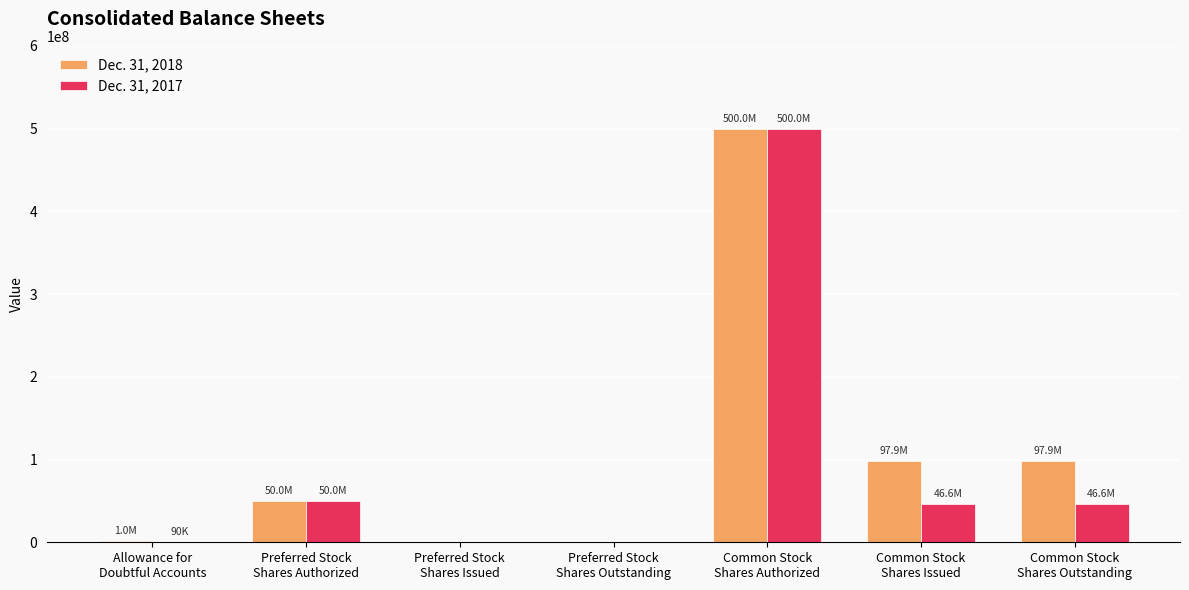

What is the difference between the Dec. 31, 2017 values at Common Stock
Shares Outstanding and Common Stock
Shares Authorized?

453382907